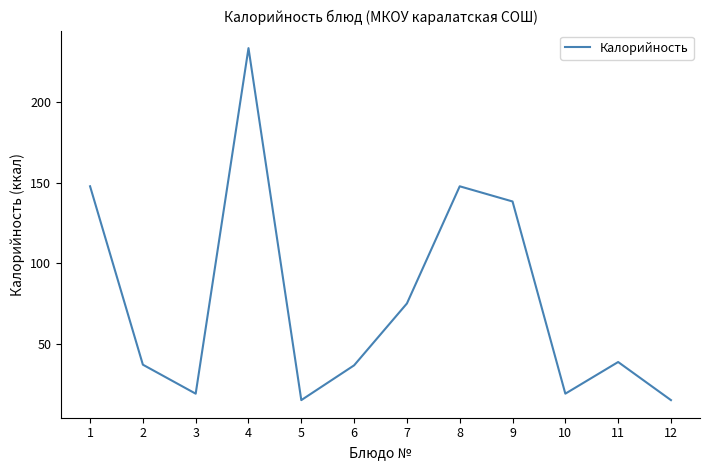

Is it true that the value at 4 is 320.3?

False